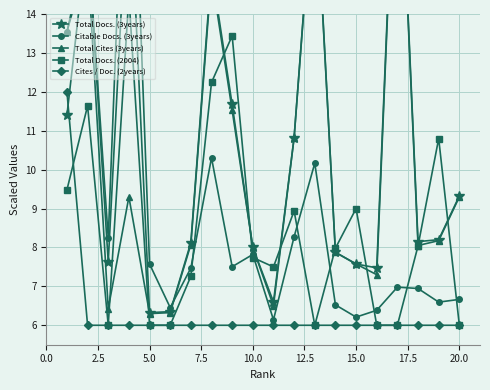

What are all the series names shown in the legend?

Total Docs. (3years), Citable Docs. (3years), Total Cites (3years), Total Docs. (2004), Cites / Doc. (2years)